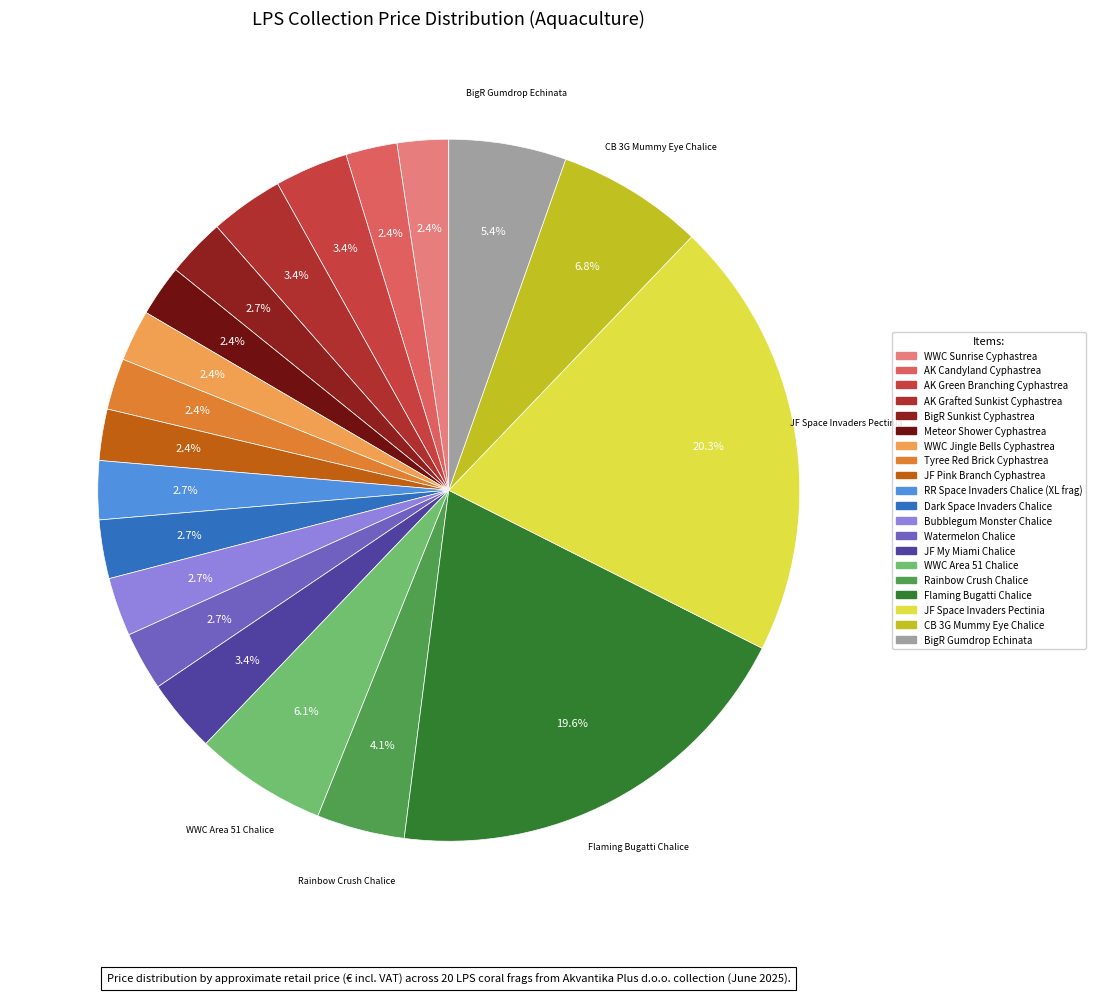

Is there a majority slice in this chart?

No